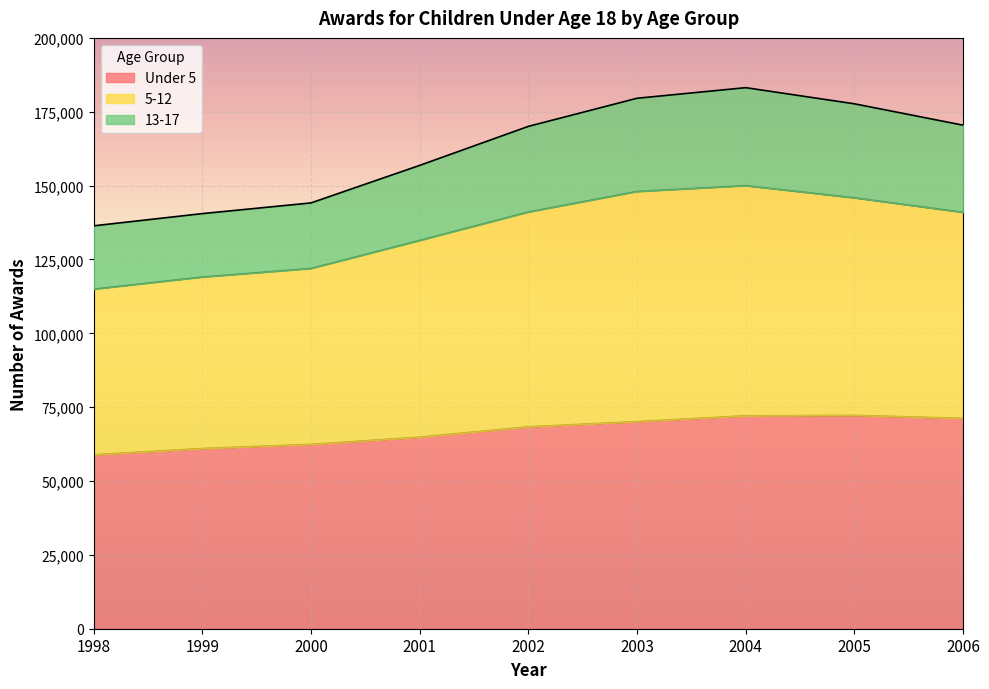

At which category does the chart reach its minimum across all series?

1998